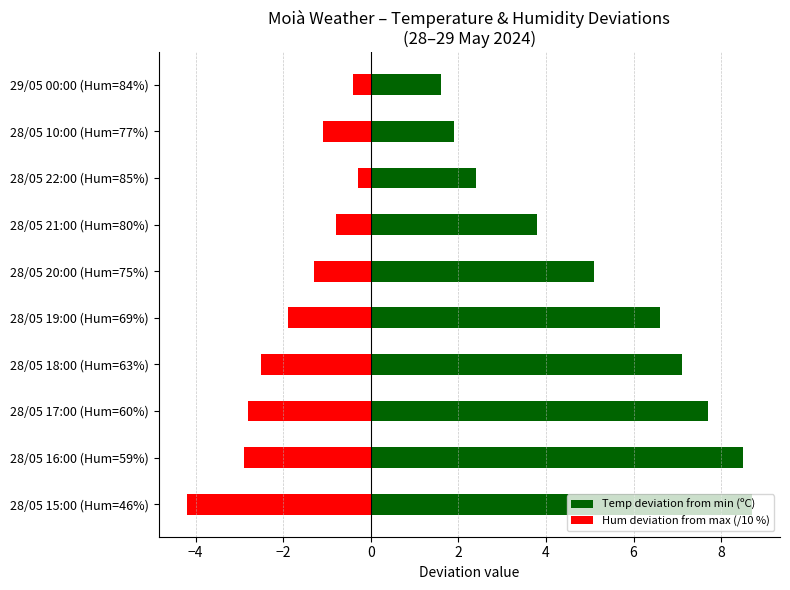

Reading left to right, transcribe all the data shown in this chart.

Temp deviation from min (ºC): 8.7	8.5	7.7	7.1	6.6	5.1	3.8	2.4	1.9	1.6
Hum deviation from max (/10 %): -4.2	-2.9	-2.8	-2.5	-1.9	-1.3	-0.8	-0.3	-1.1	-0.4